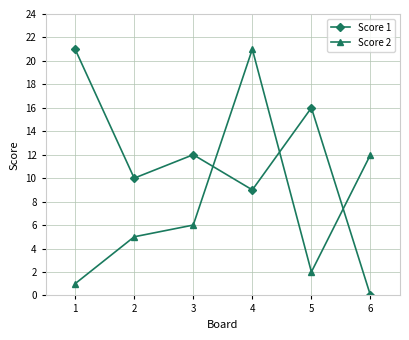

Is it true that Score 2 equals 3 at 5?

False